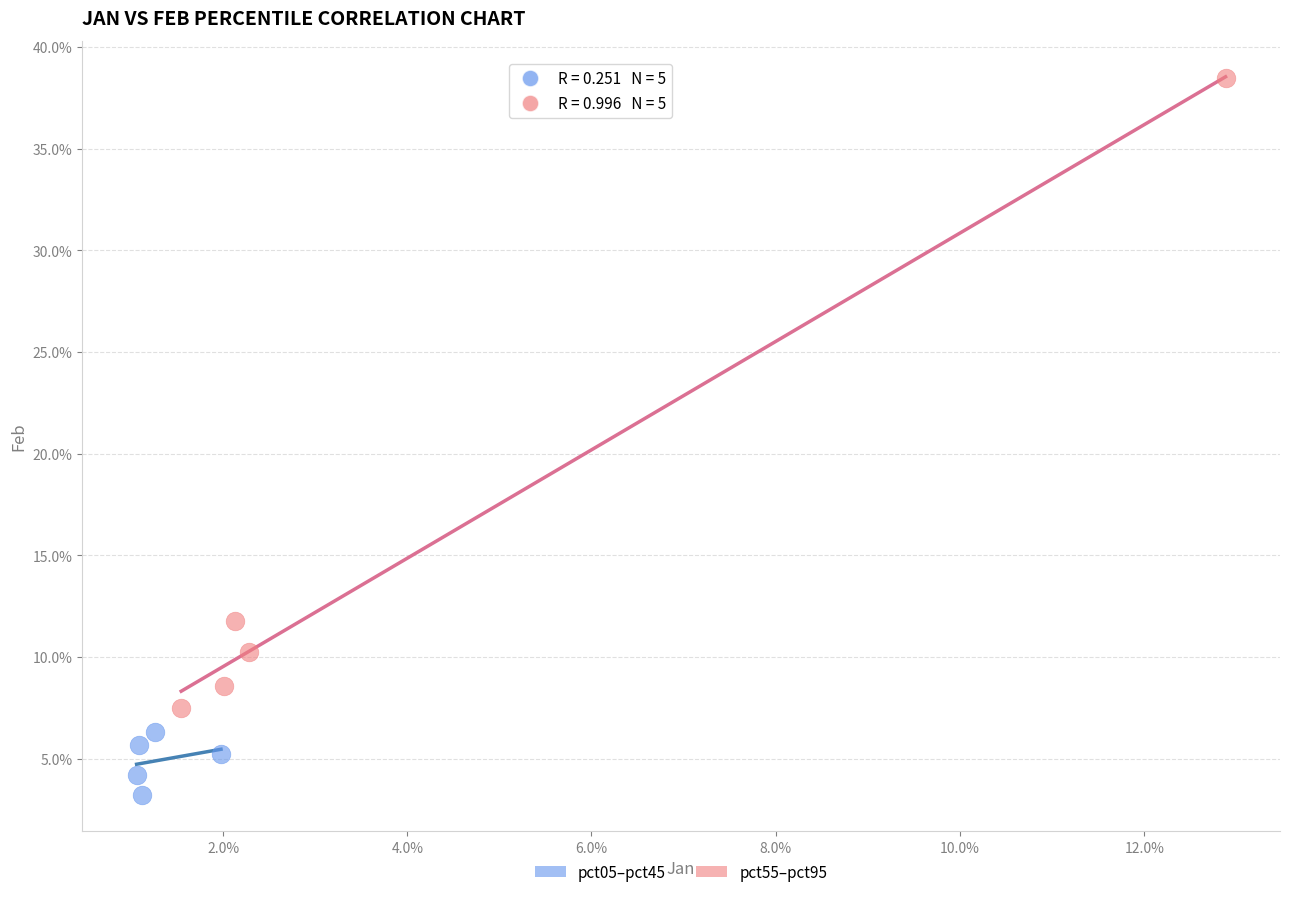

What are all the series names shown in the legend?

pct05–pct45, pct55–pct95